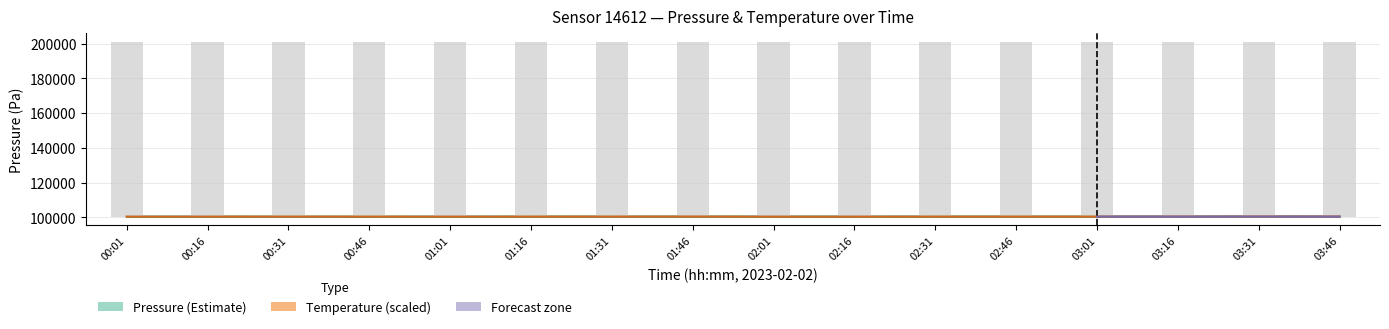

At 00:31, list the series in order from largest to smallest.

Temperature (°C, scaled), Pressure (Pa)